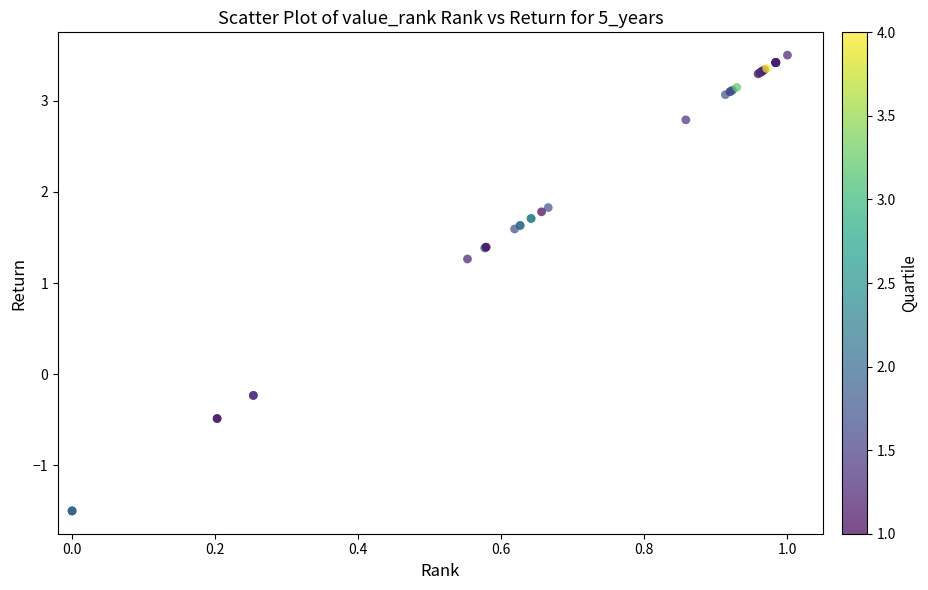

What Y value in the scatter plot is closest to 1?

1.3